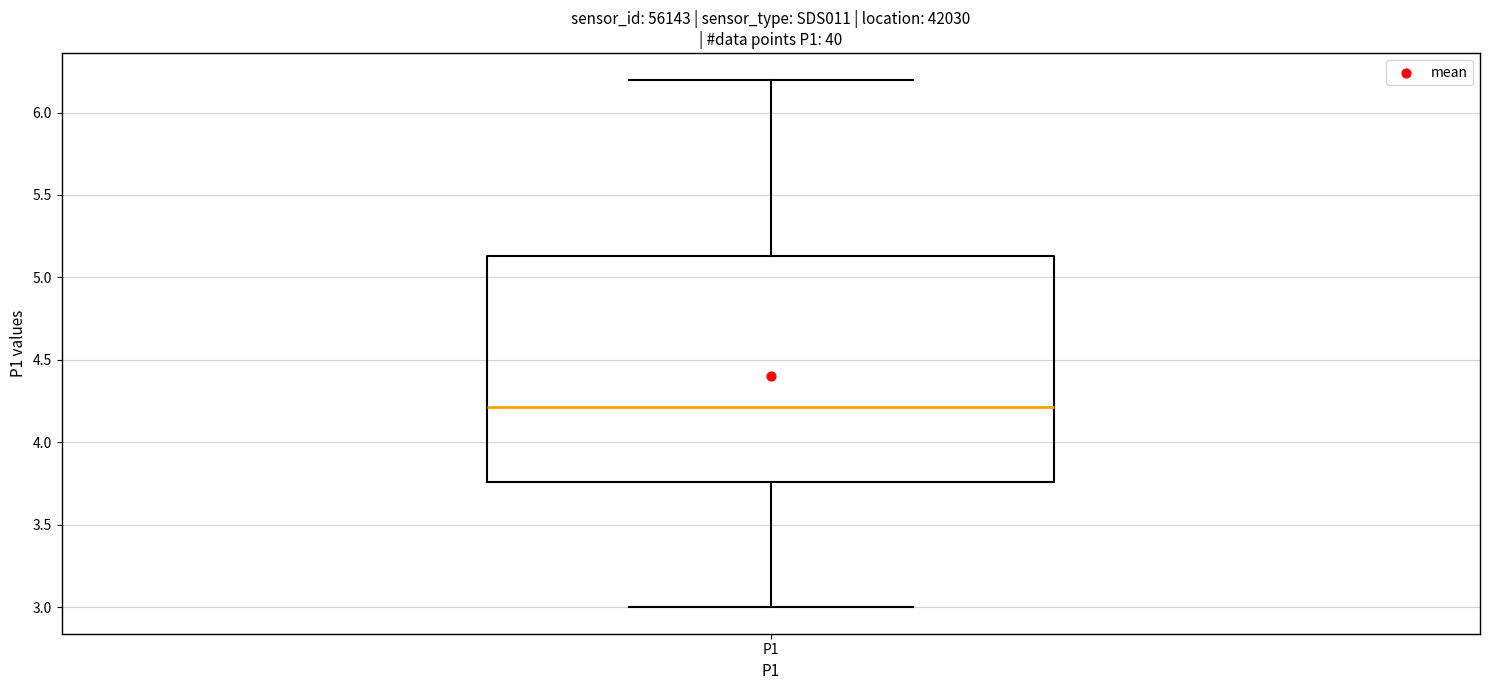

Where does the median line of the box for P1 sit on the y-axis? The values are not printed on the chart, so give them approximately, as read against the axis.

4.20